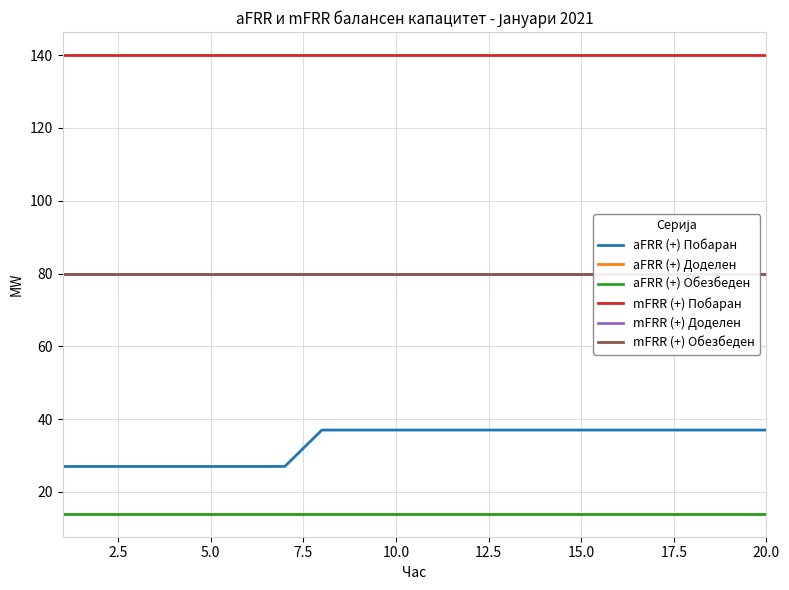

True or false: mFRR (+) Побаран and aFRR (+) Побаран cross at least once.

False